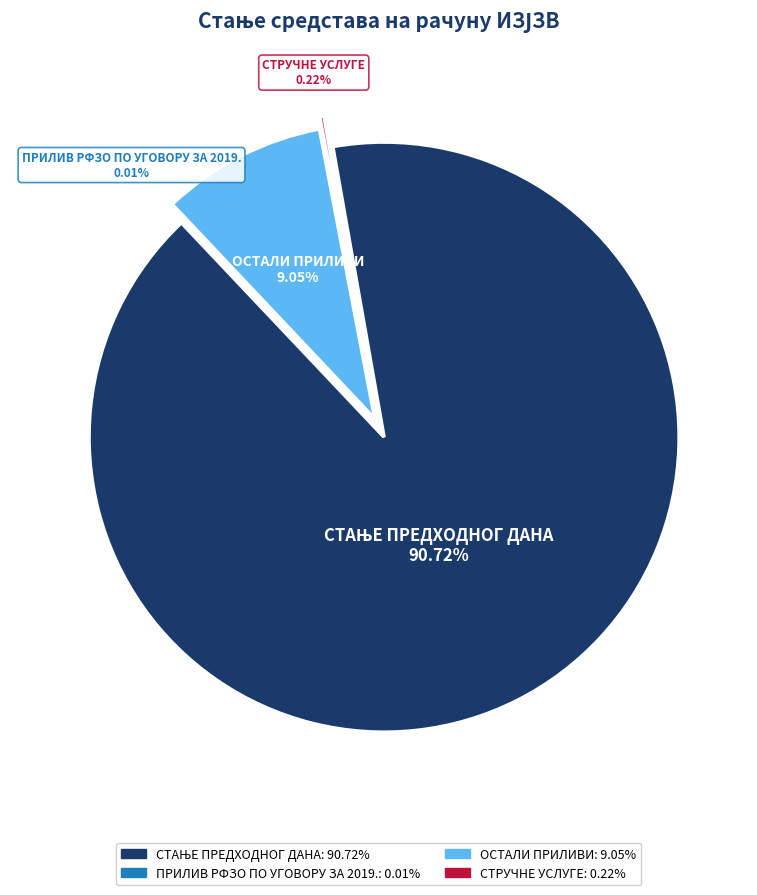

Do ОСТАЛИ ПРИЛИВИ and СТАЊЕ ПРЕДХОДНОГ ДАНА together represent more than half of the pie?

Yes